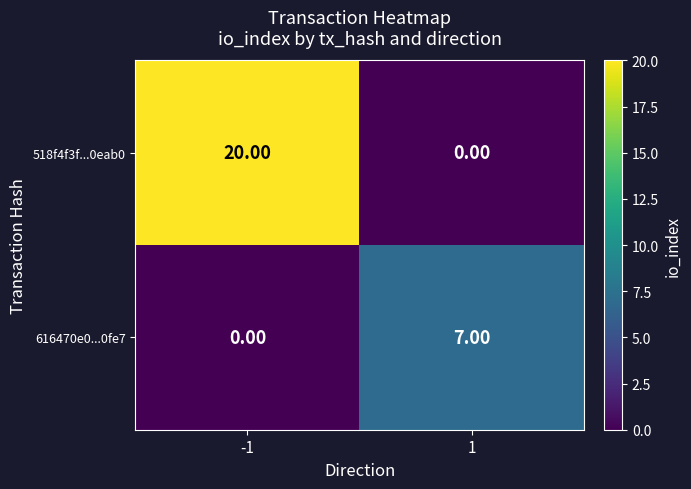

What is the difference between the highest and lowest values at -1?

20